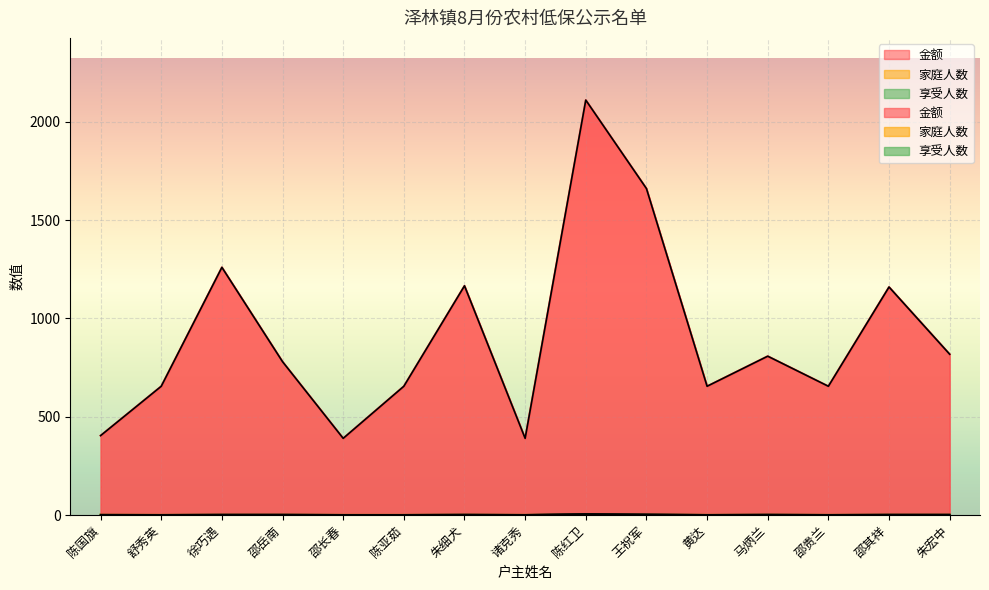

How many values in the 家庭人数 series exceed 2?

2